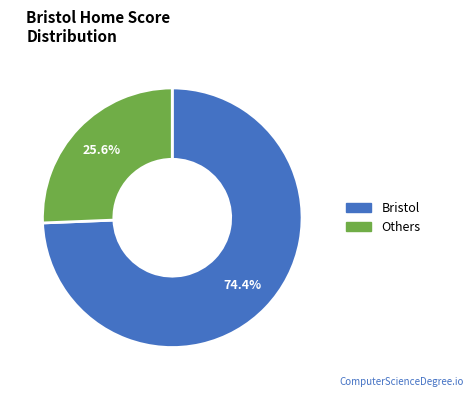

Is there a majority slice in this chart?

Yes